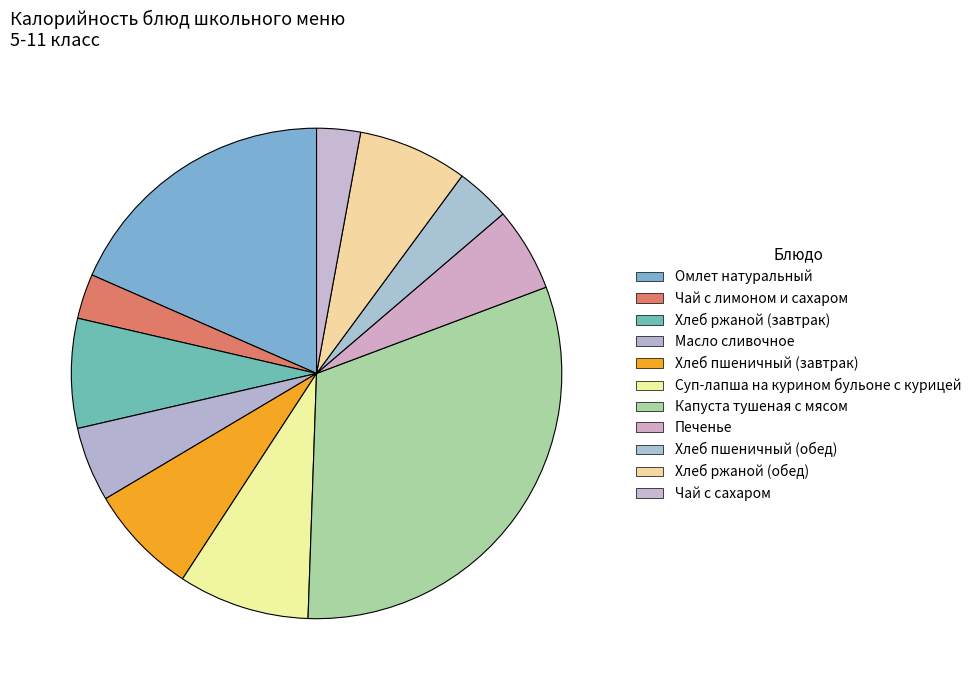

Rank the categories by value from highest to lowest.

Капуста тушеная с мясом, Омлет натуральный, Суп-лапша на курином бульоне с курицей, Хлеб пшеничный (завтрак), Хлеб ржаной (завтрак), Хлеб ржаной (обед), Печенье, Масло сливочное, Хлеб пшеничный (обед), Чай с лимоном и сахаром, Чай с сахаром